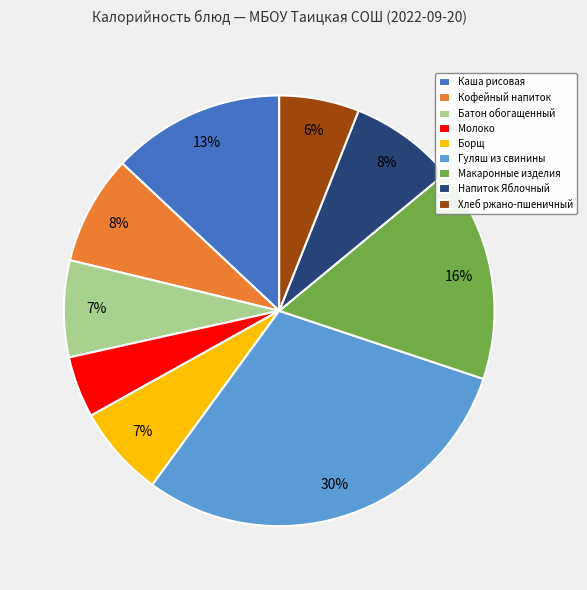

Approximately how many times larger is the value at Батон обогащенный compared to Напиток Яблочный?

0.9